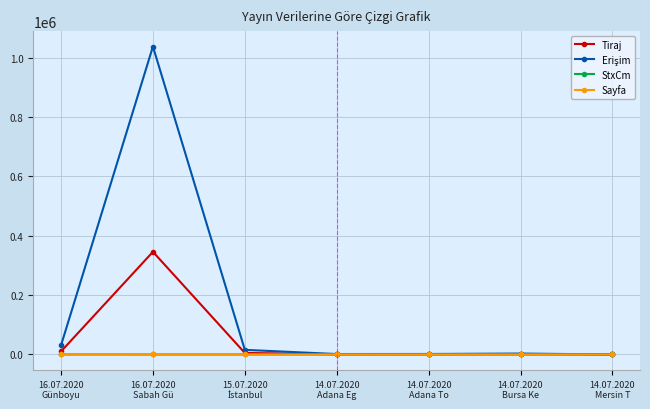

At which category is the sum across all series the highest?

16.07.2020
Sabah Gü